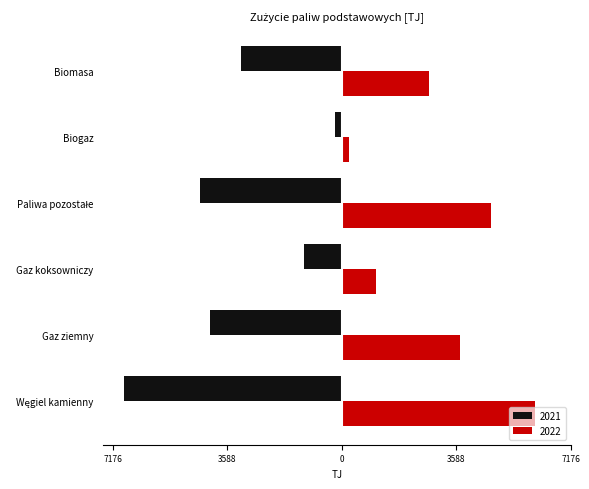

How many bars are there in total?

12